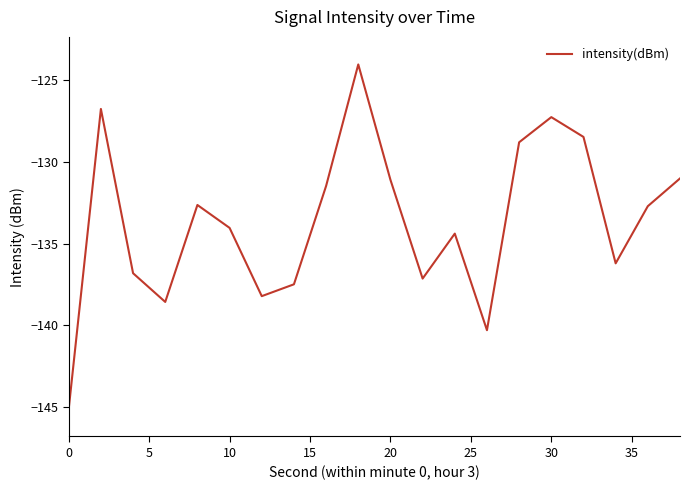

What is the maximum value shown in the chart?

-124.1